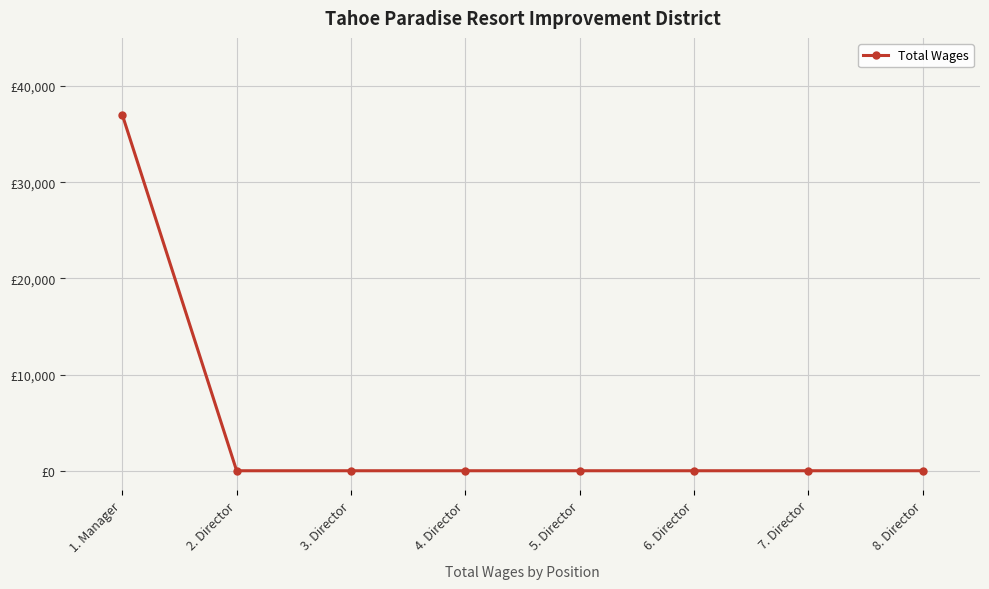

Does the chart have visible grid lines?

Yes